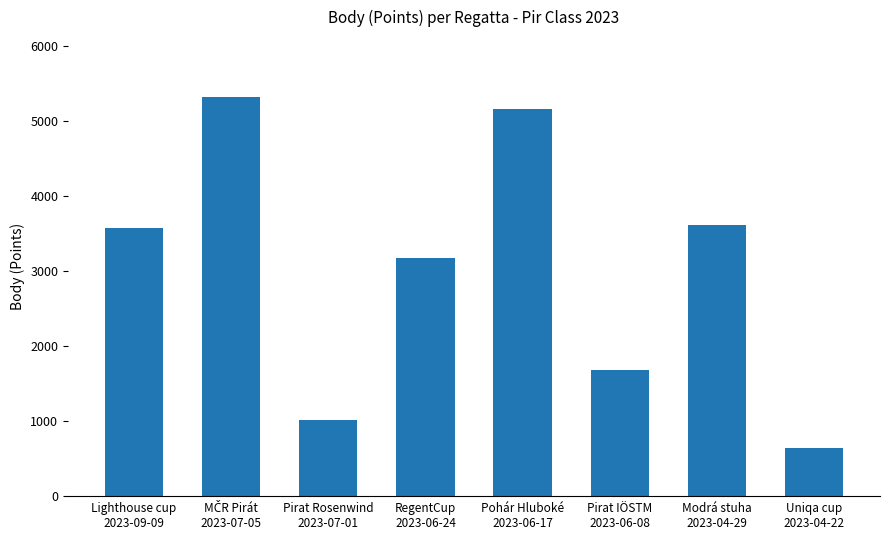

How many data points does each series have?

8